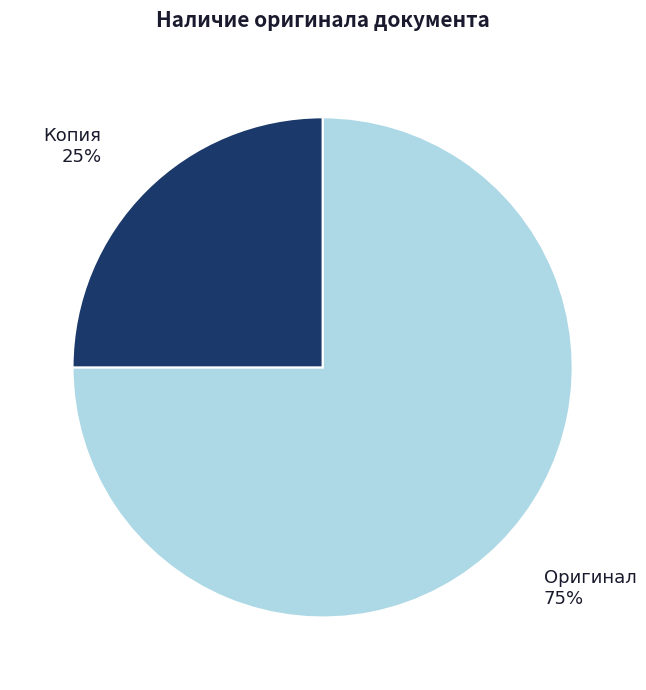

Which slice is the largest?

Оригинал